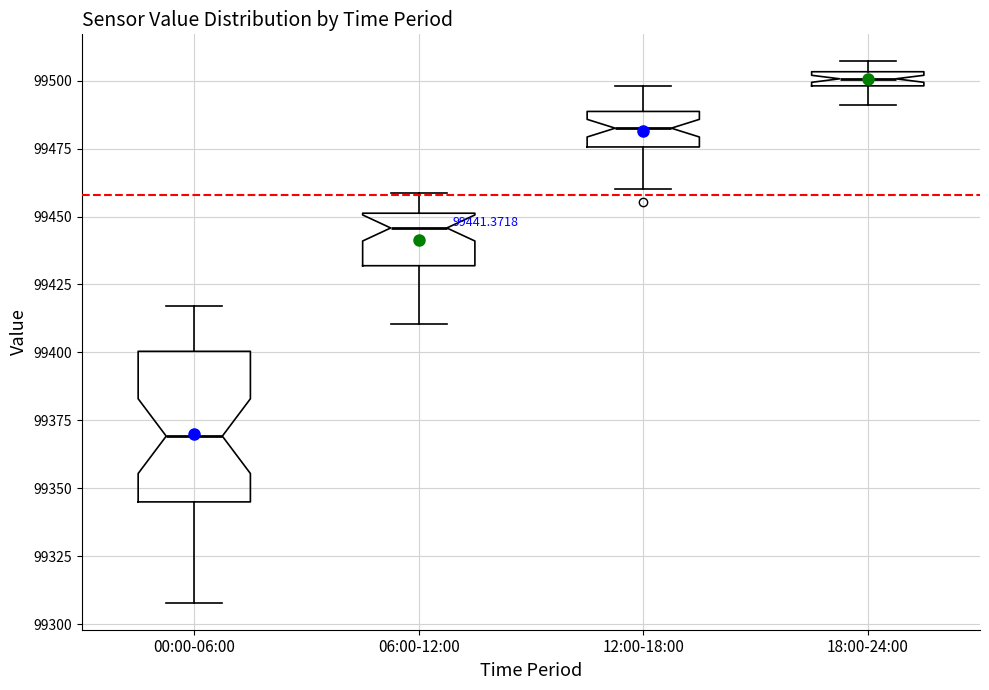

Which box is the tallest, from its lower edge to its upper edge?

00:00-06:00